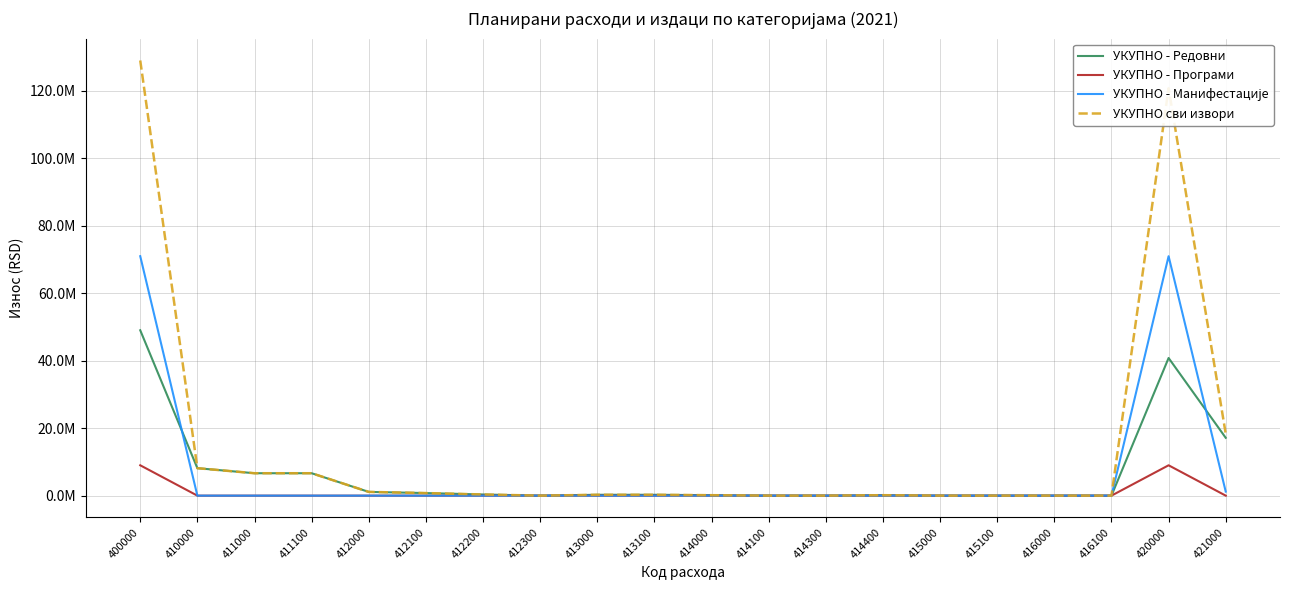

Is this an area chart (filled region under the line)?

No